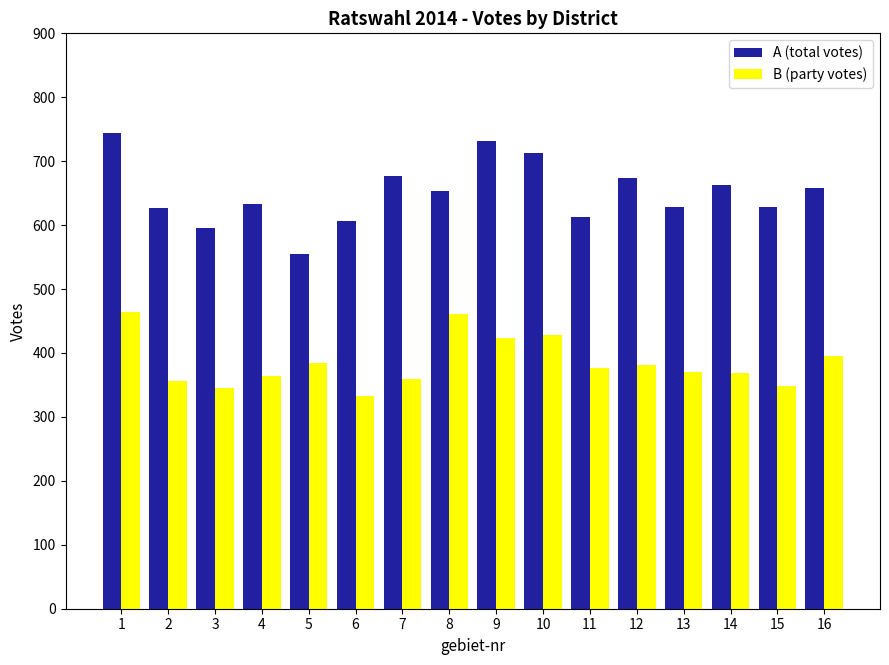

What is the minimum value for B (party votes)?

332